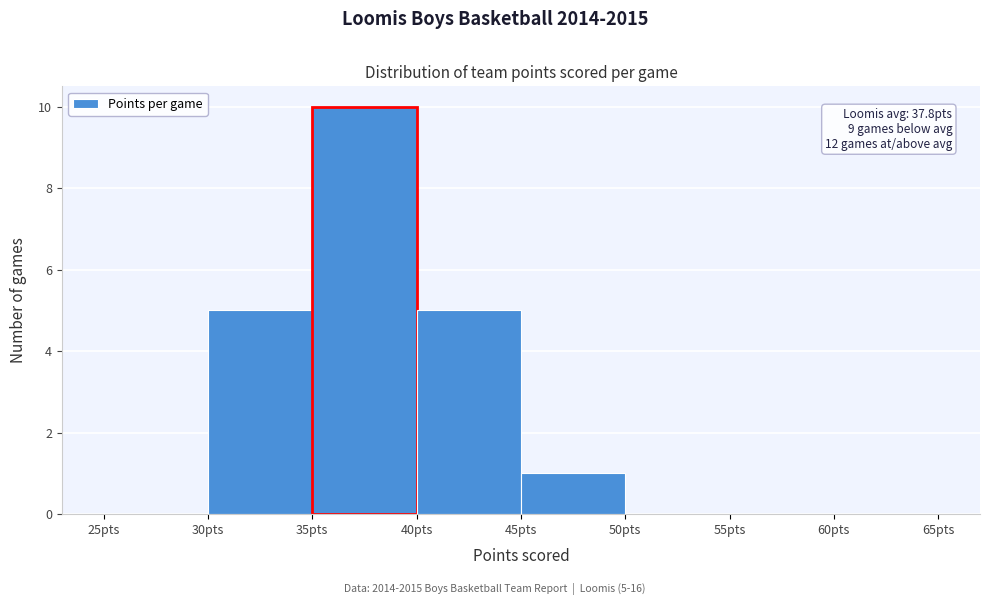

Which range on the x-axis has the tallest bar?

35 to 40